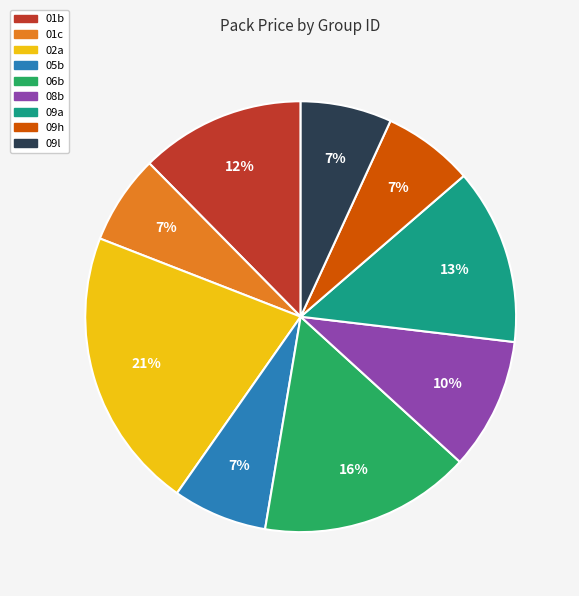

Is there any slice that represents more than half of the pie?

No